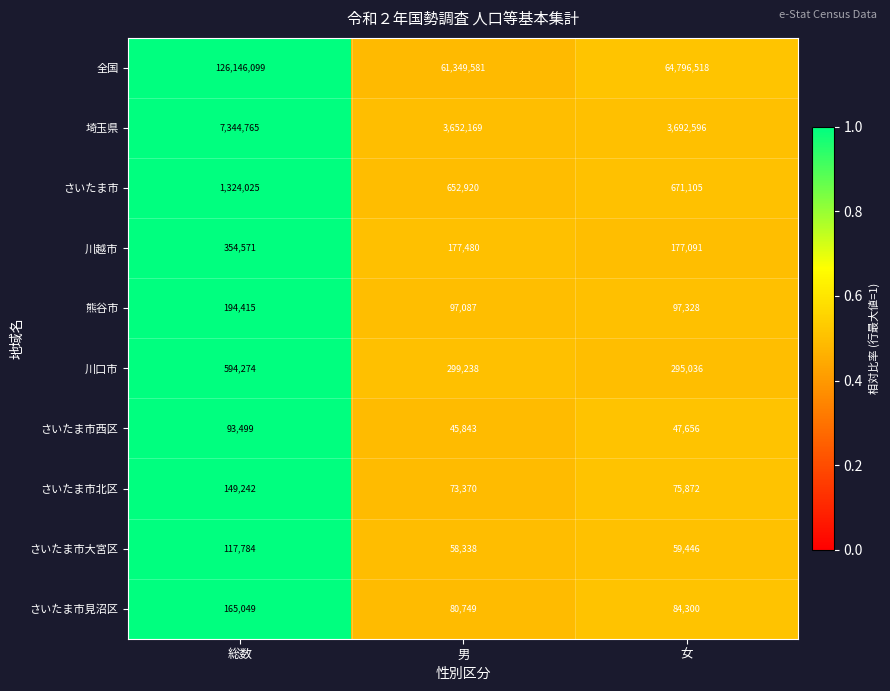

Which label corresponds to the largest value in the chart?

総数